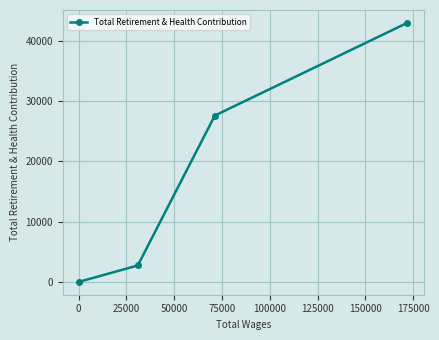

How many lines are shown in the chart?

1